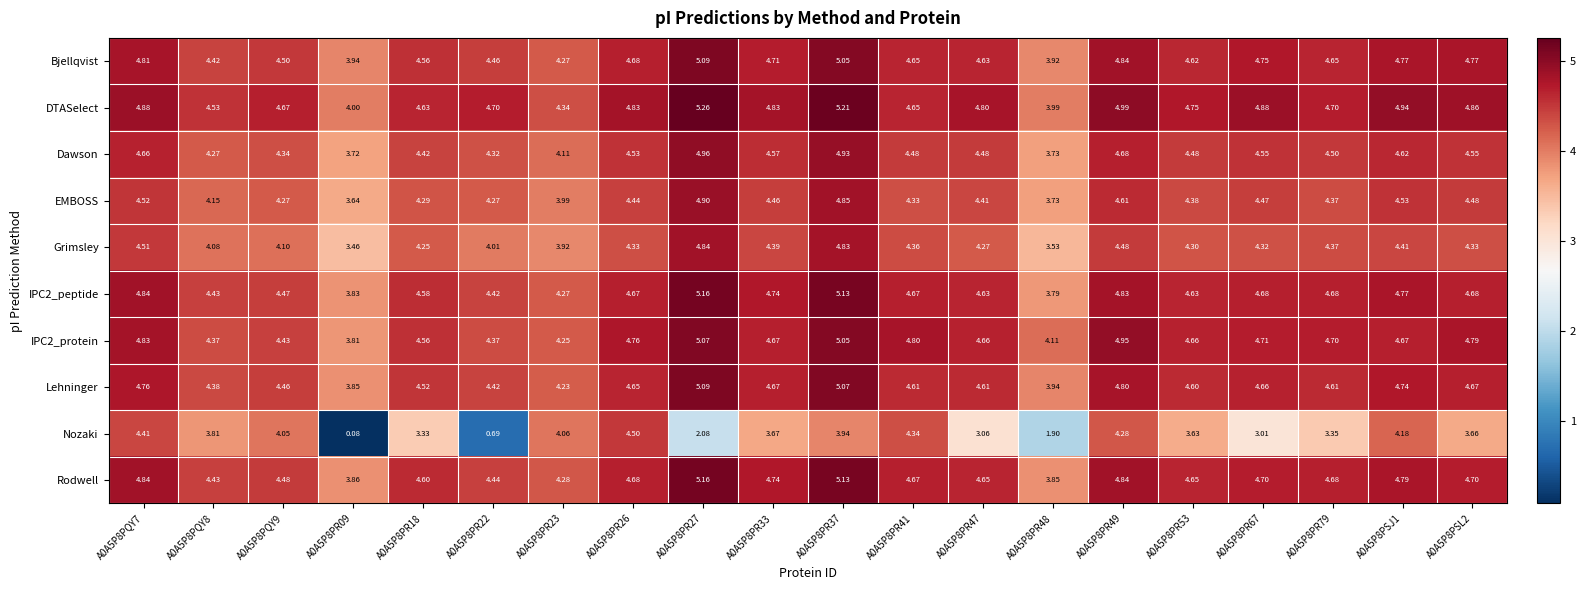

Which series has the widest spread of values?

Nozaki